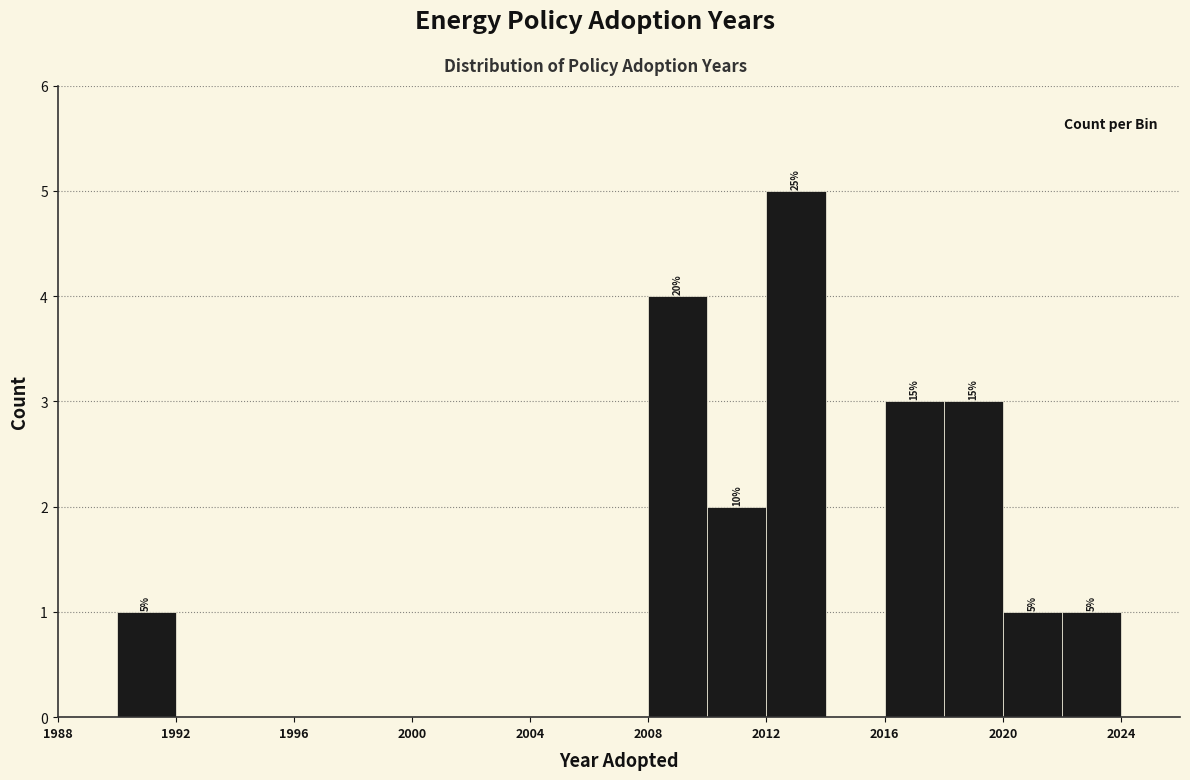

Over which range of the x-axis is the bar tallest?

2012 to 2014